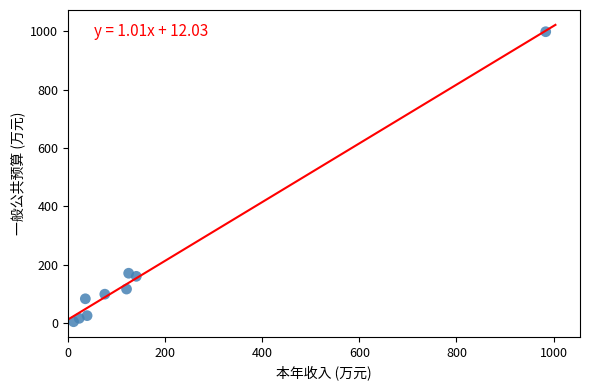

What is the range of Y values (max minus min)?

994.4